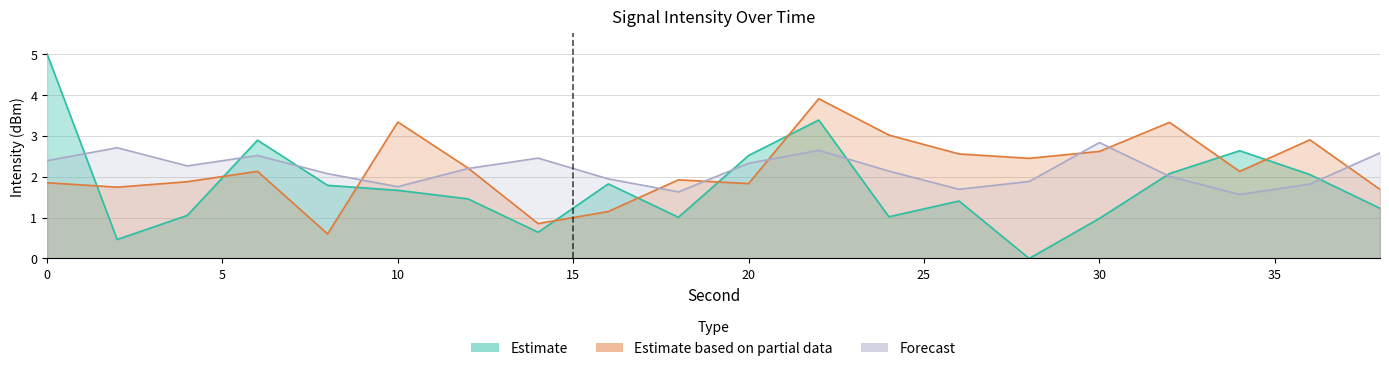

What is the difference between the highest and lowest values at 22?

1.3